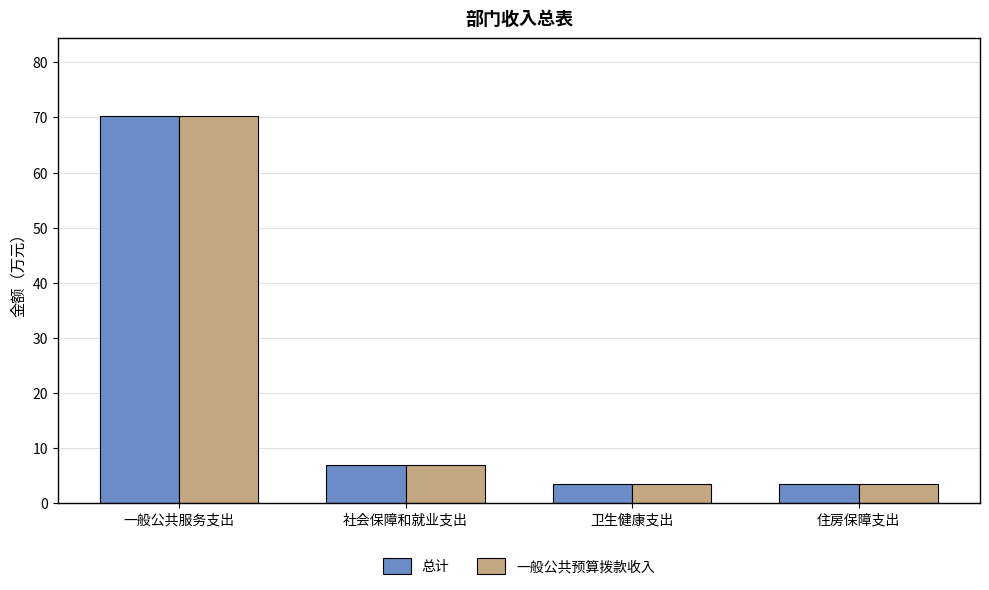

What position from the left is 社会保障和就业支出?

2